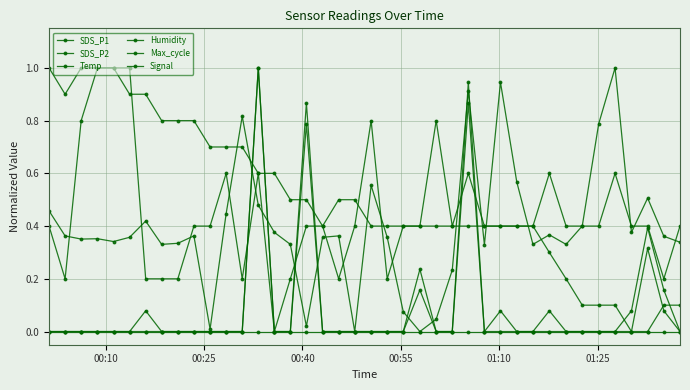

How many lines are shown in the chart?

6